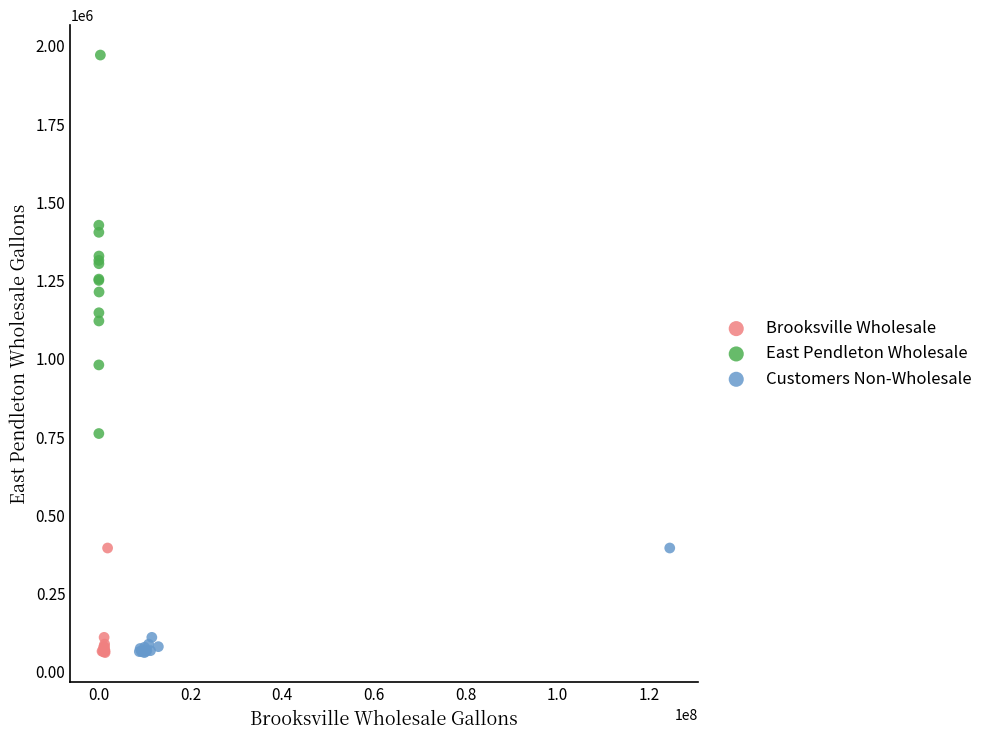

Which series reaches the maximum Y coordinate?

East Pendleton Wholesale